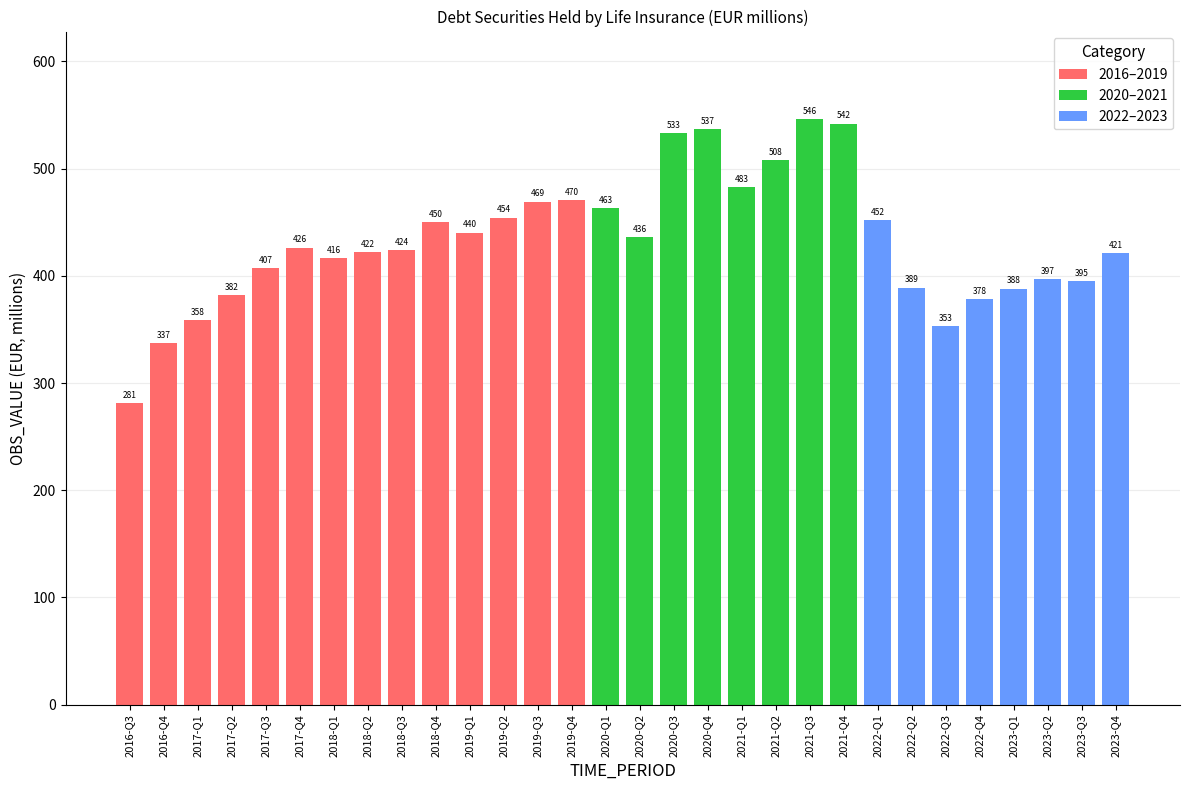

List the labels in order of value, largest first.

2021-Q3, 2021-Q4, 2020-Q4, 2020-Q3, 2021-Q2, 2021-Q1, 2019-Q4, 2019-Q3, 2020-Q1, 2019-Q2, 2022-Q1, 2018-Q4, 2019-Q1, 2020-Q2, 2017-Q4, 2018-Q3, 2018-Q2, 2023-Q4, 2018-Q1, 2017-Q3, 2023-Q2, 2023-Q3, 2022-Q2, 2023-Q1, 2017-Q2, 2022-Q4, 2017-Q1, 2022-Q3, 2016-Q4, 2016-Q3